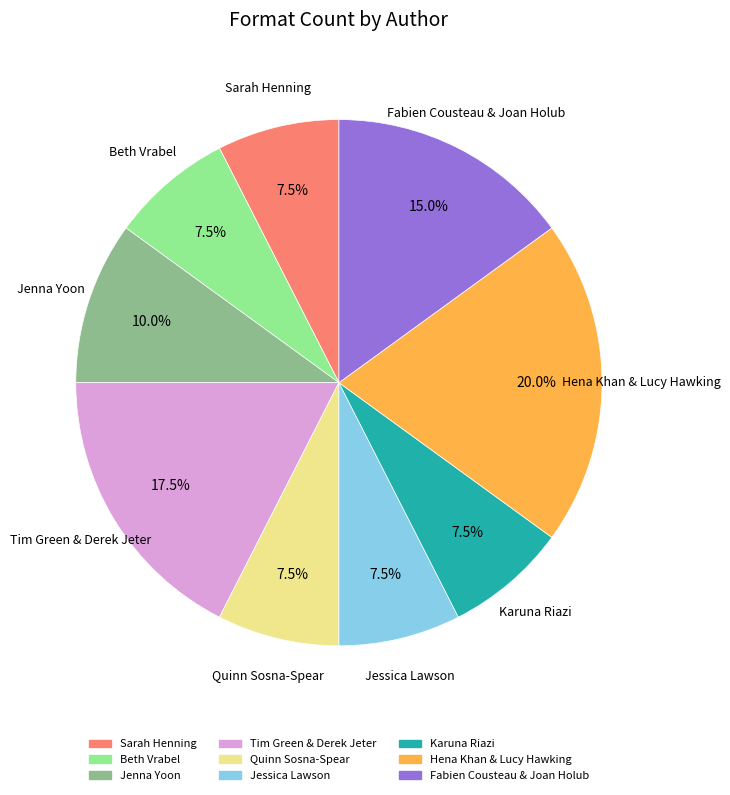

Does any single category account for the majority?

No